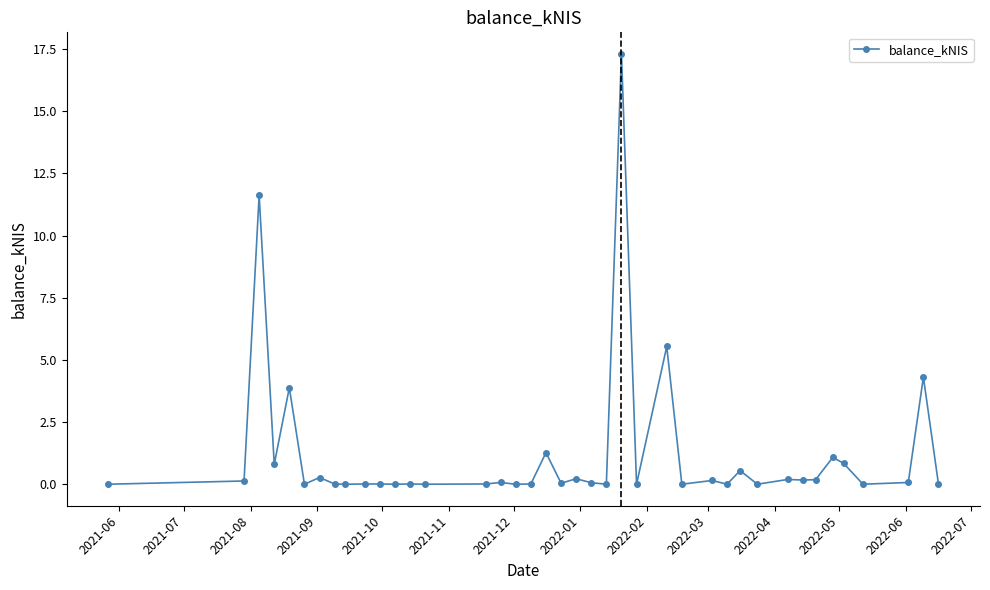

What is the difference between the maximum and minimum values?

17.3